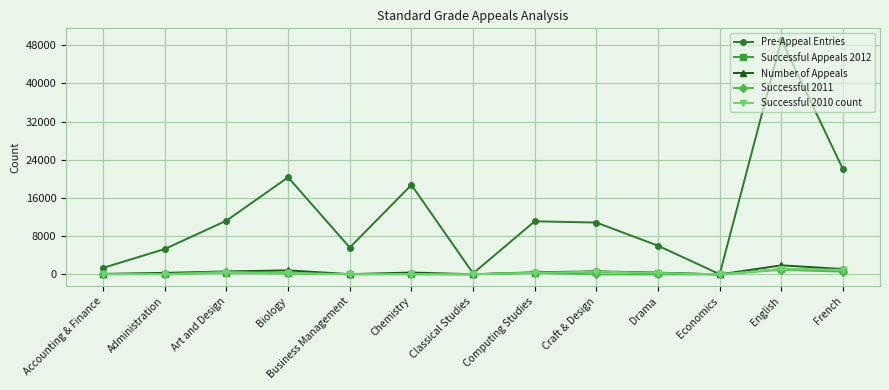

What is the sum of all Successful 2011 values?

3005